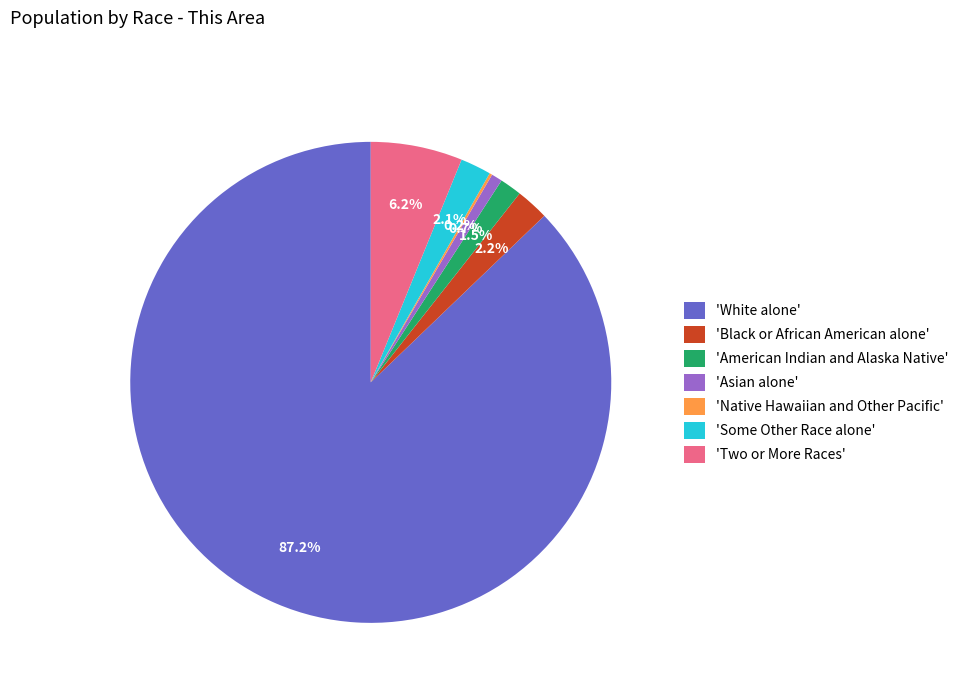

Between 'American Indian and Alaska Native' and 'Black or African American alone', which is larger?

'Black or African American alone'